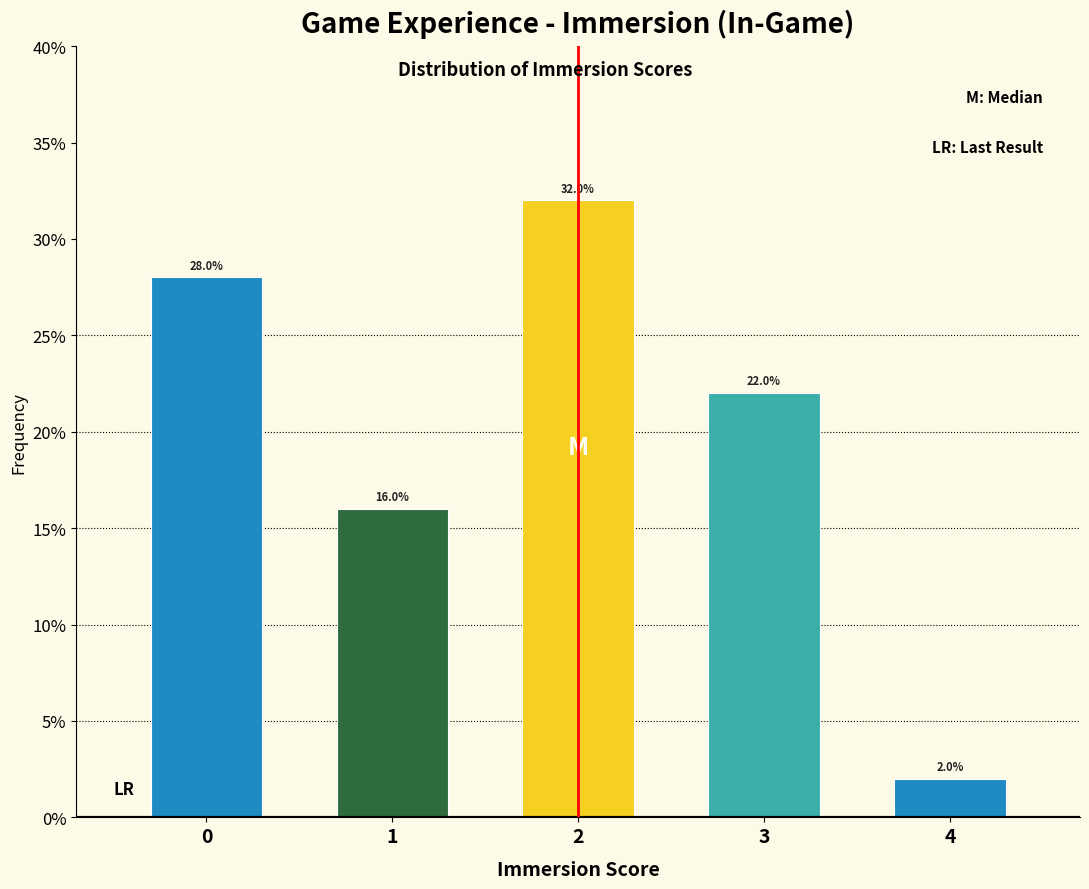

Reading left to right, transcribe all the data shown in this chart.

28.0	16.0	32.0	22.0	2.0